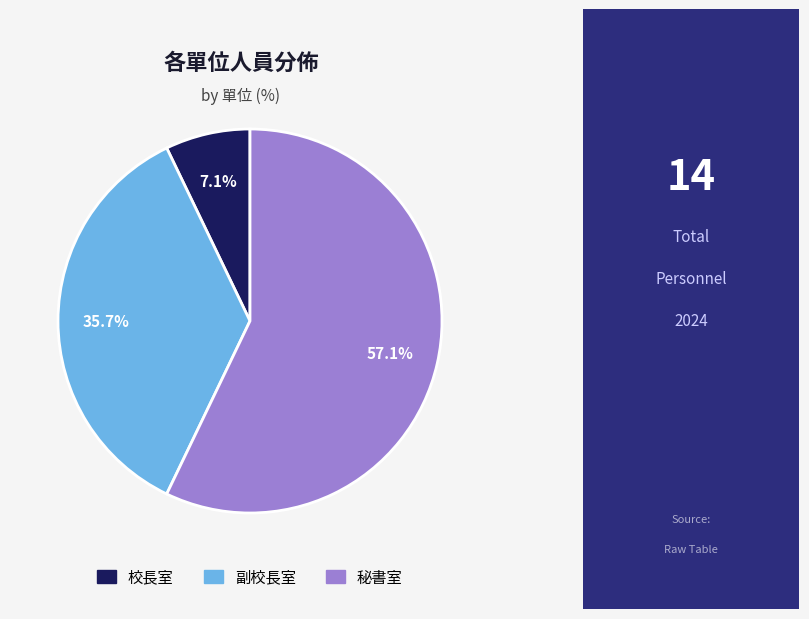

To the nearest percent, what is the average slice percentage?

33%